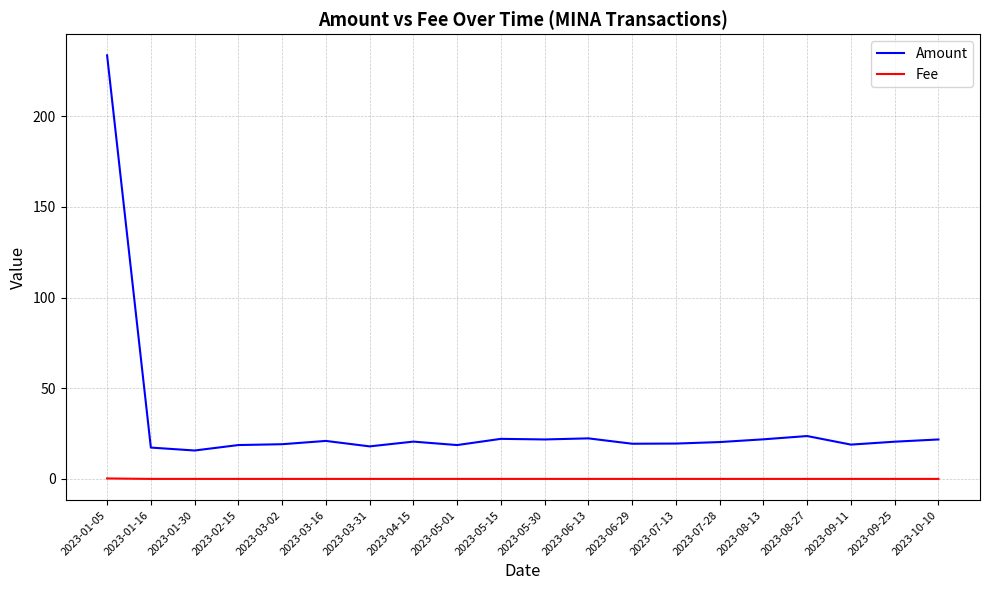

Which series has the largest total across all categories?

Amount